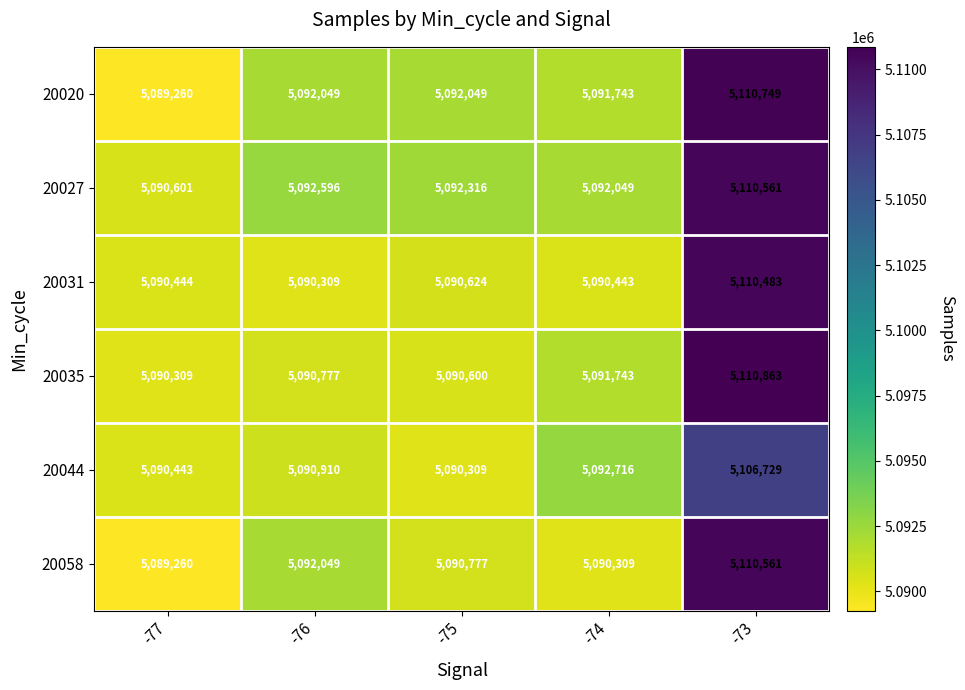

How many values in the 20058 series are below 5090777?

2